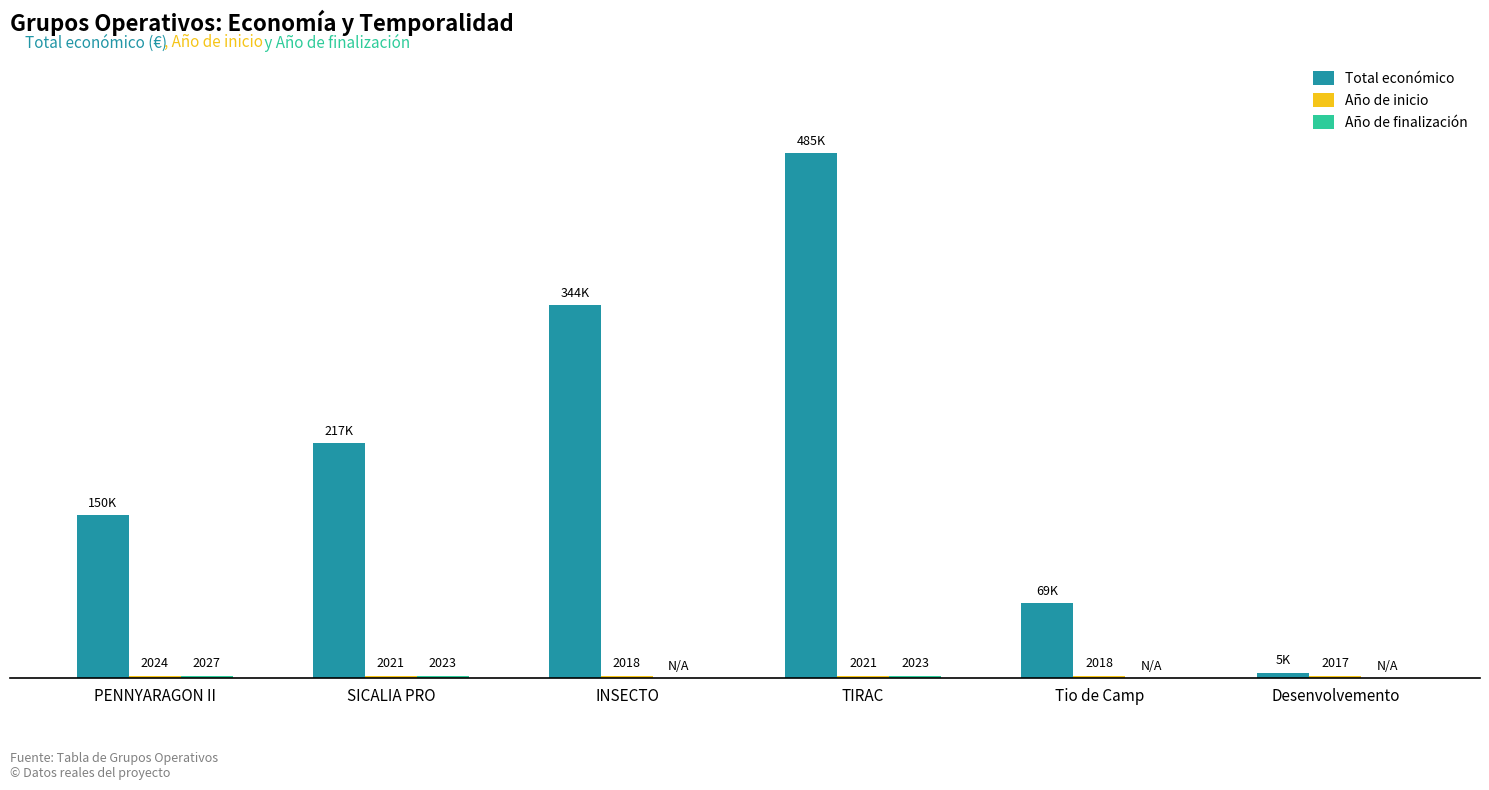

Where is Total económico nearest to the value 244921?

SICALIA PRO